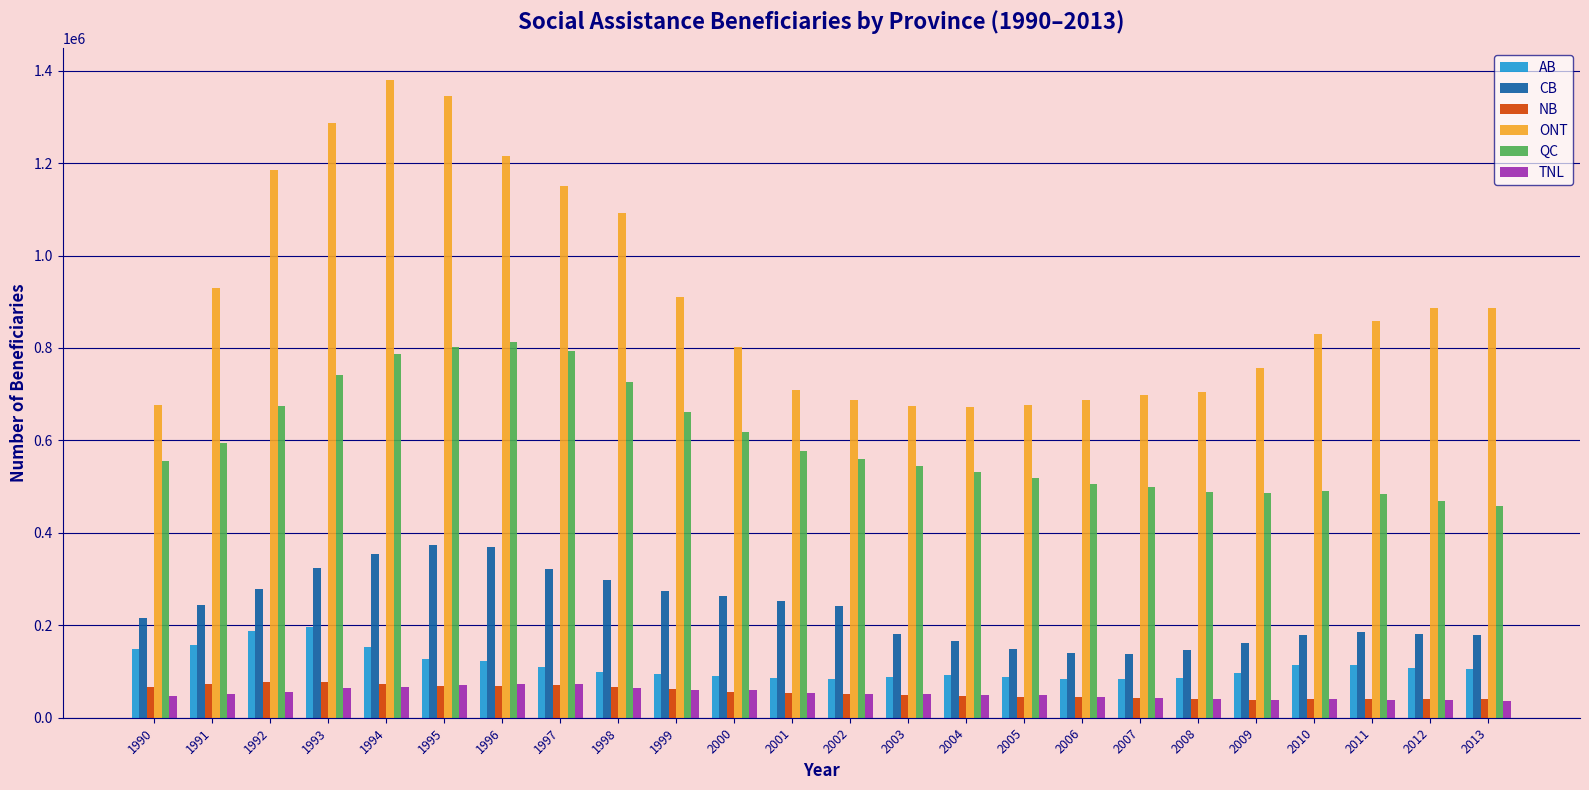

The value of ONT at 1994 is 1379300. True or false?

True